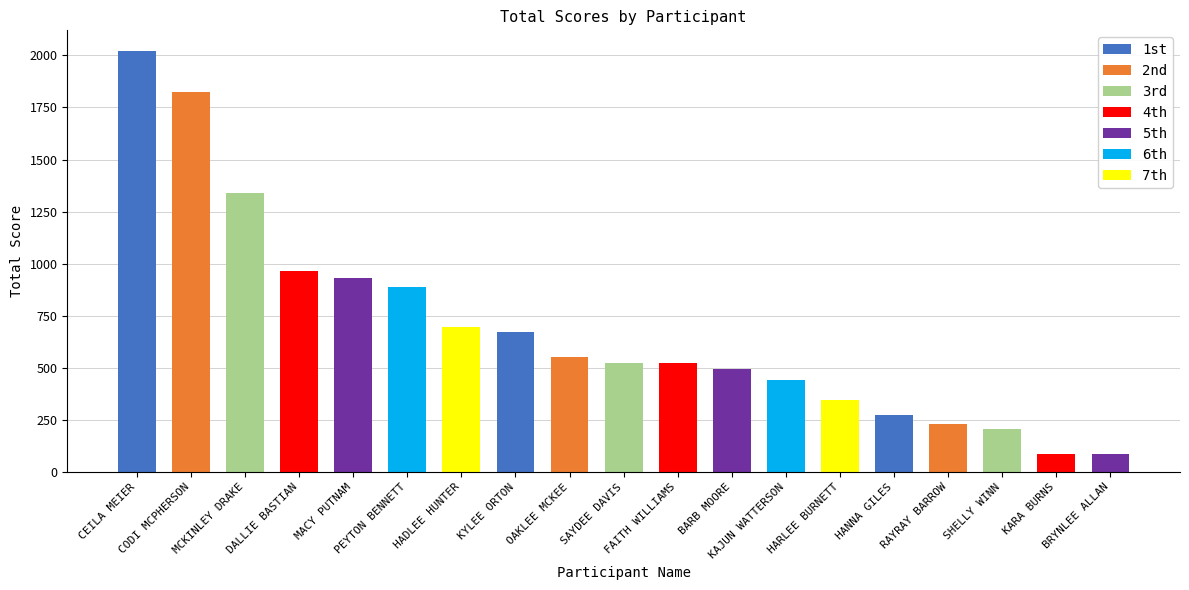

What is the average value?

689.5